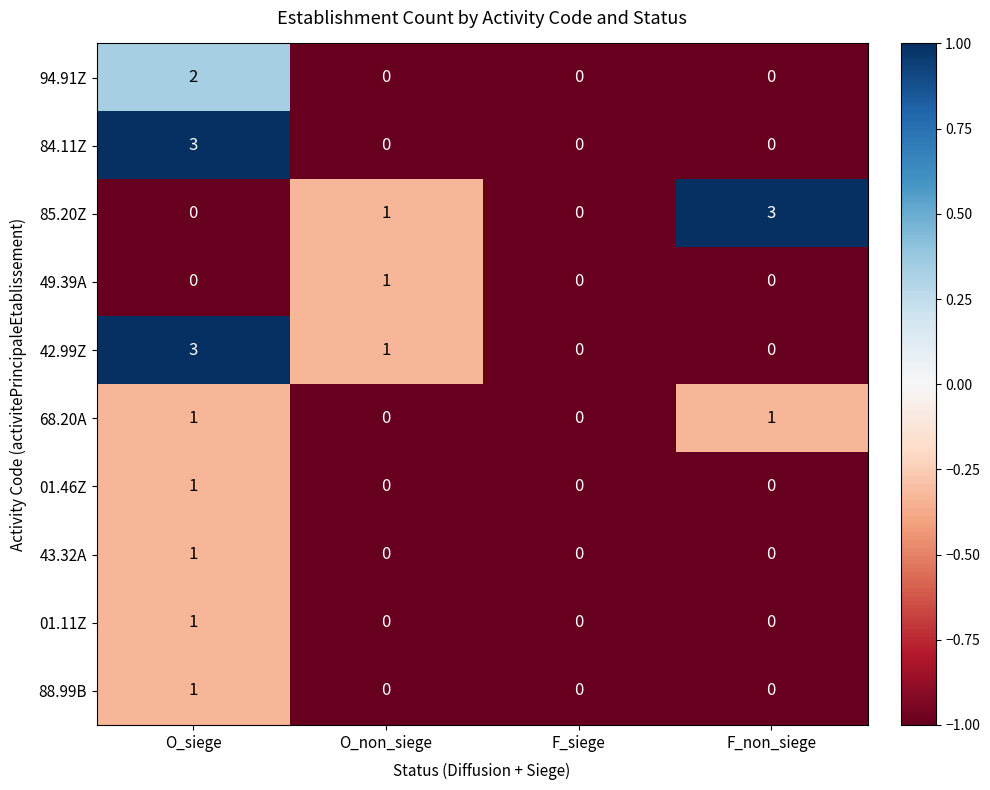

What is the total value across all series at O_non_siege?

3